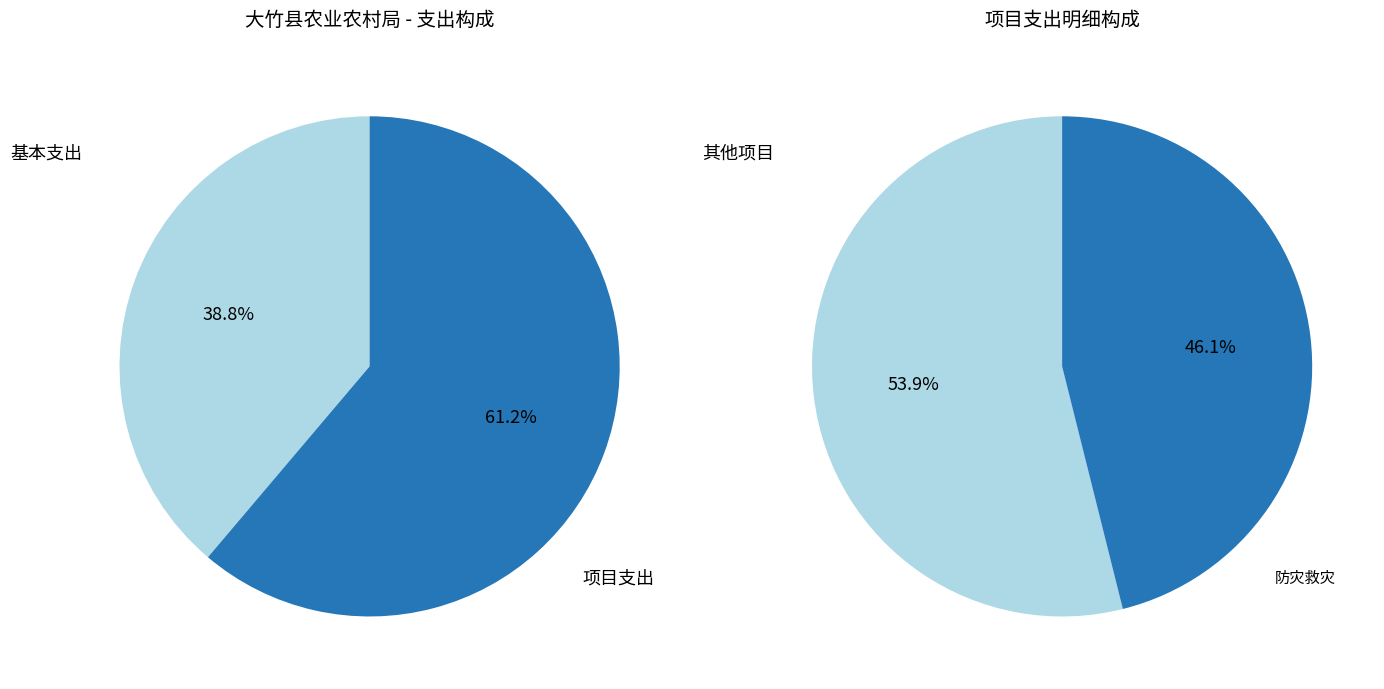

How many slices are in this pie chart?

2